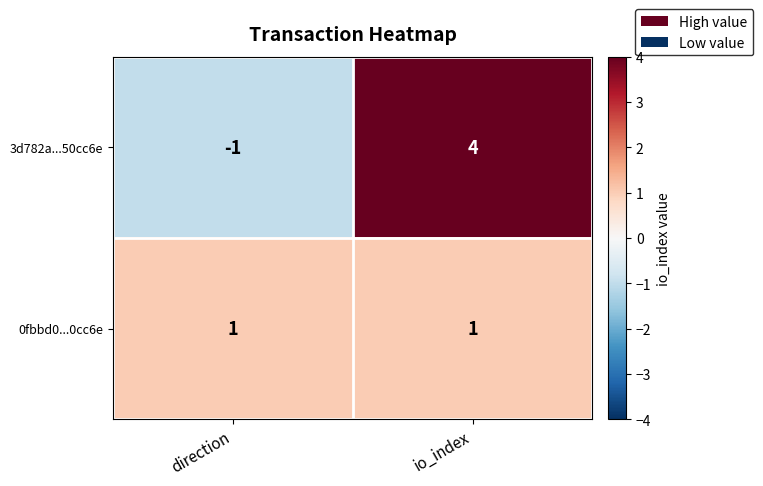

How many data points does each series have?

2